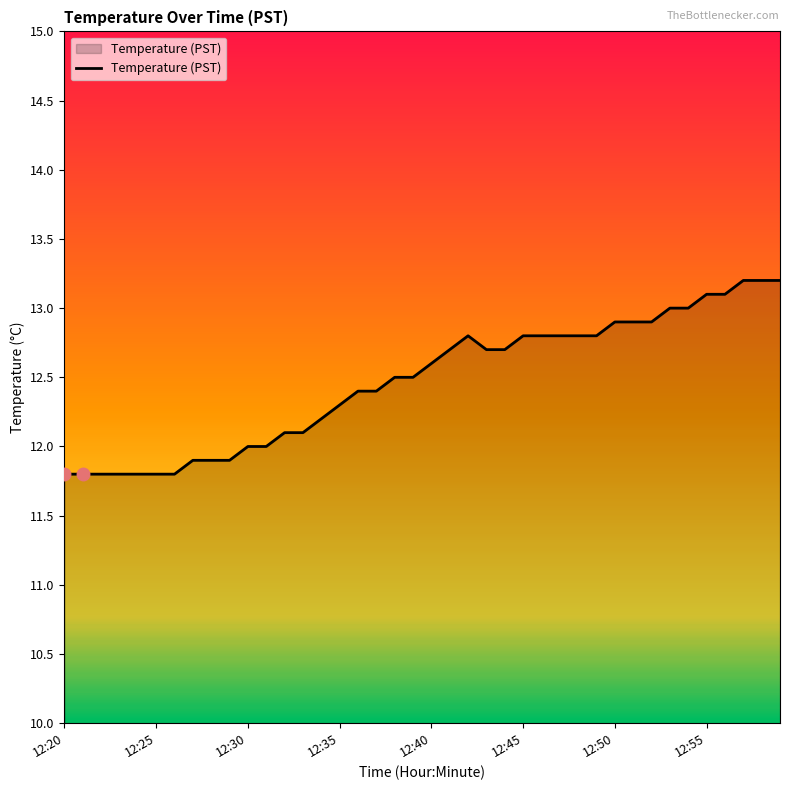

What is the difference between the maximum and minimum values?

1.4